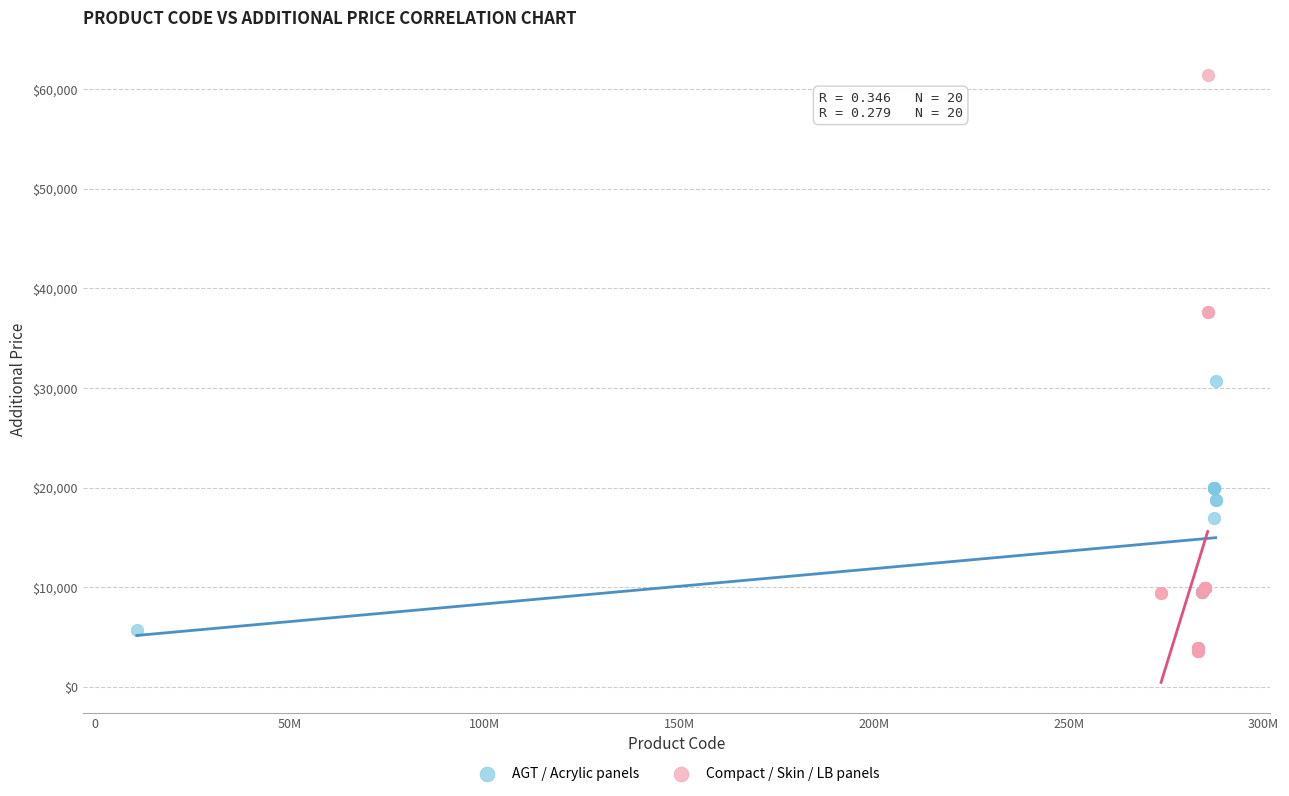

Which series contains the highest Y value?

Compact / Skin / LB panels